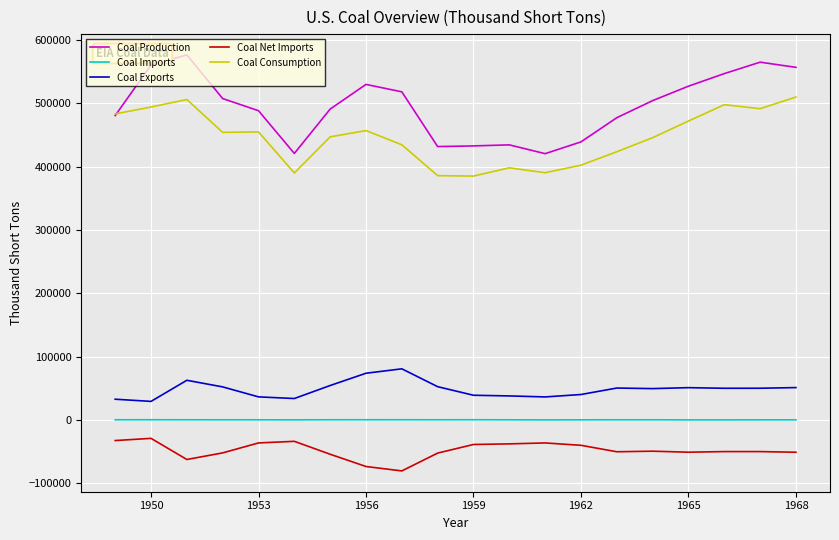

Which series has the widest spread of values?

Coal Production